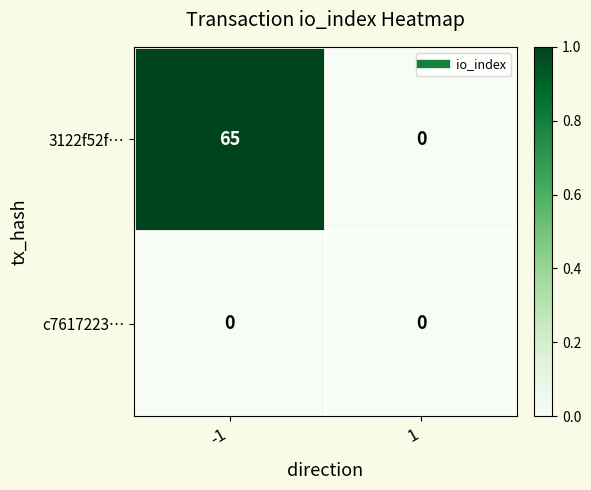

Read the 3122f52f… value at -1.

65